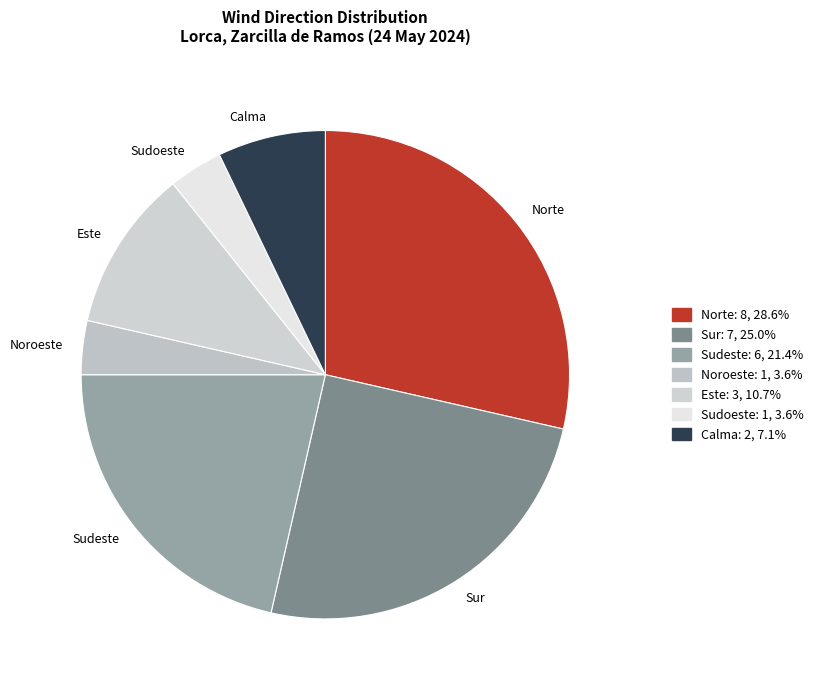

Which has a higher value, Sudoeste or Sudeste?

Sudeste